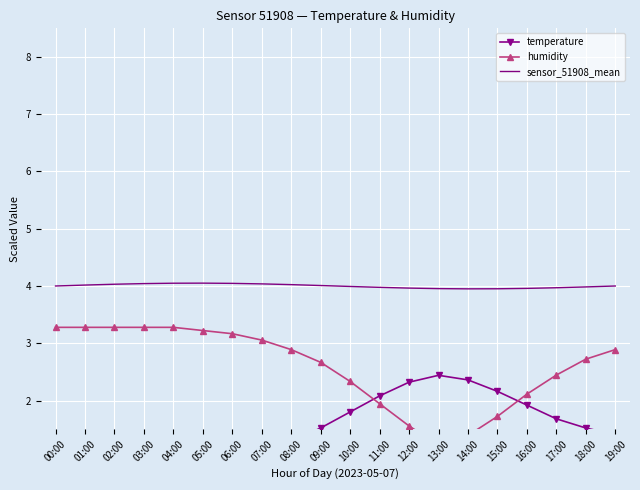

Is this an area chart (filled region under the line)?

No